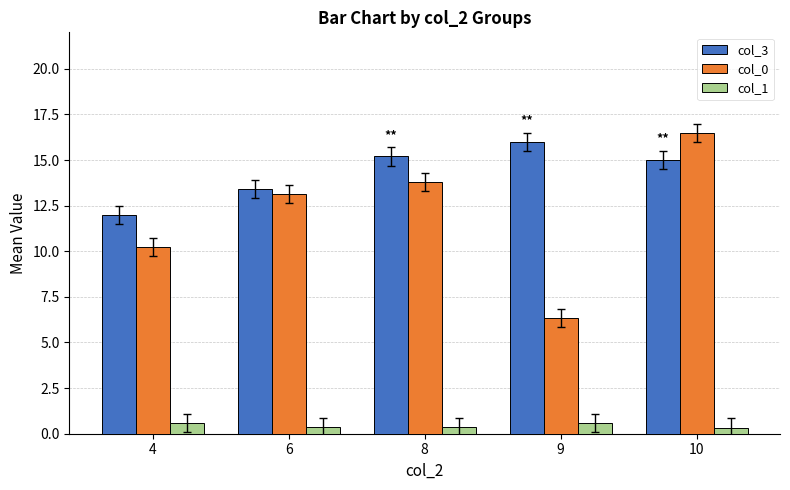

Between 4 and 6, which series saw the biggest shift?

col_0